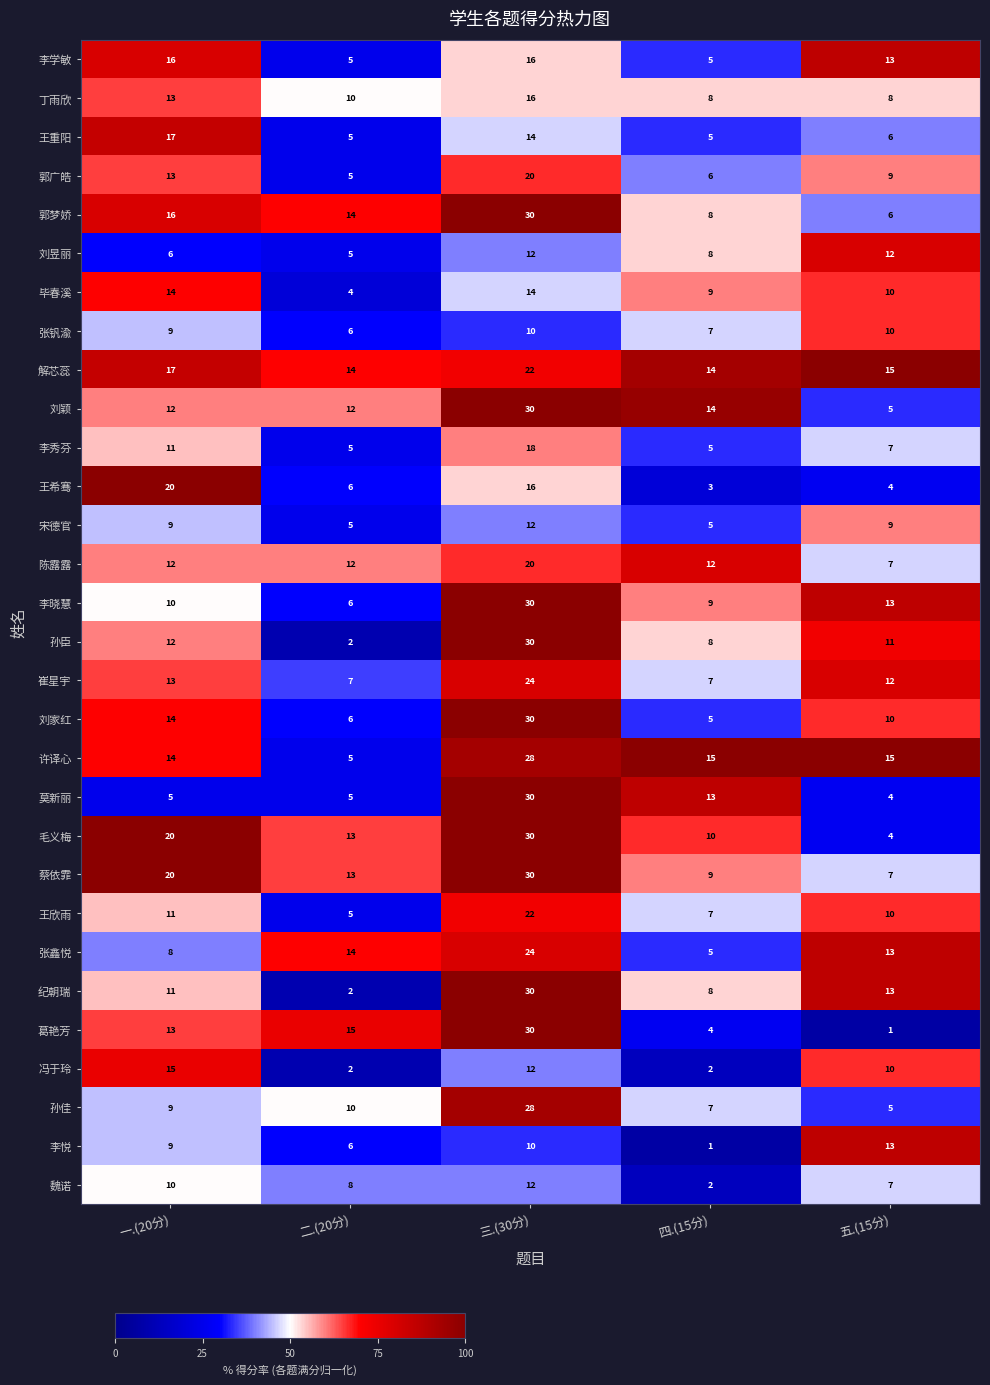

True or false: 葛艳芳 has a value of 19 at 一.(20分).

False